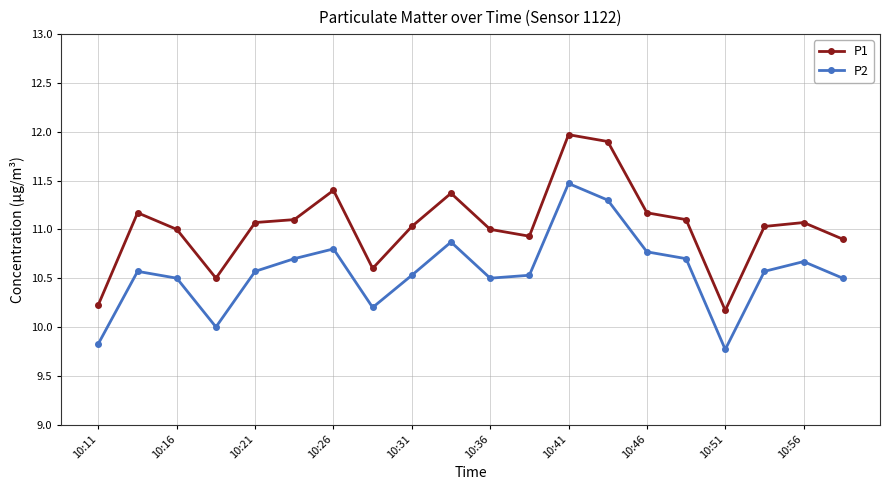

What is the minimum value shown in the chart?

9.8